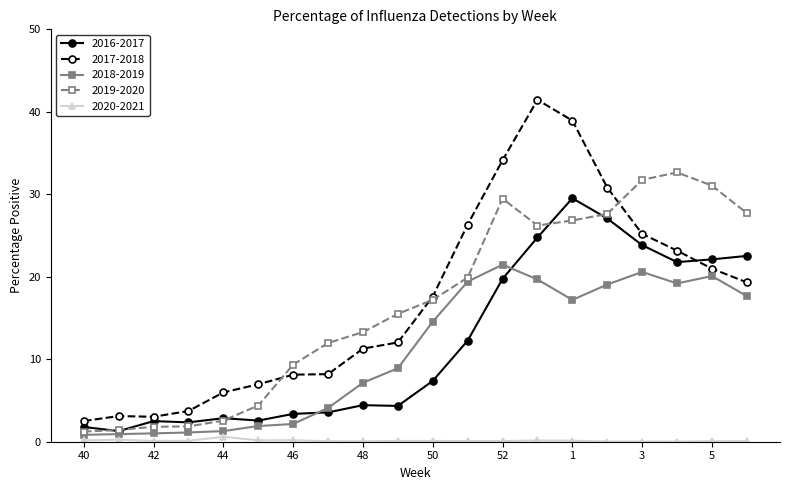

What is the value of the 2018-2019 point at the 17th from the left?

20.6